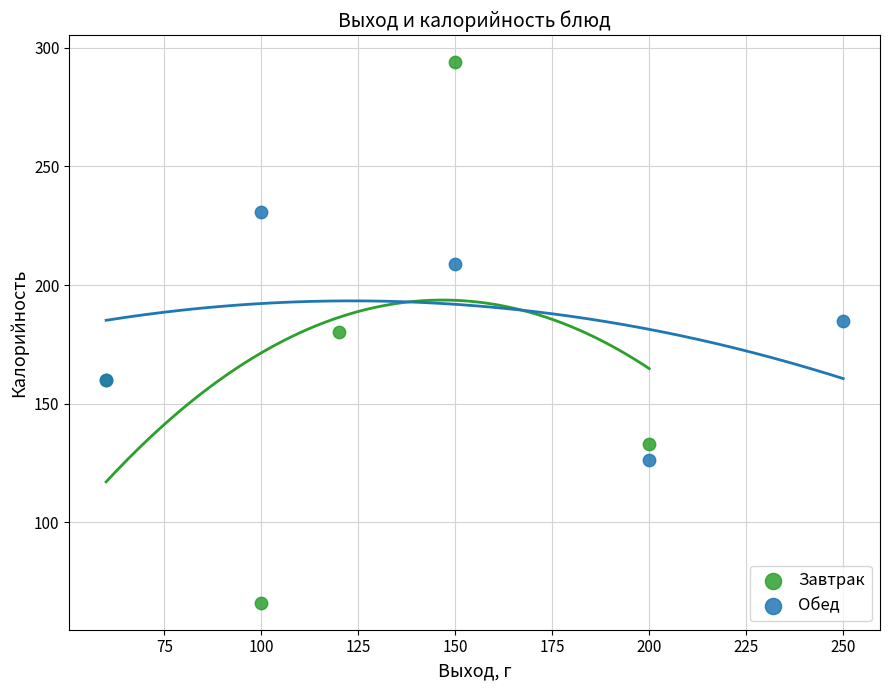

What are all the series names shown in the legend?

Завтрак, Обед